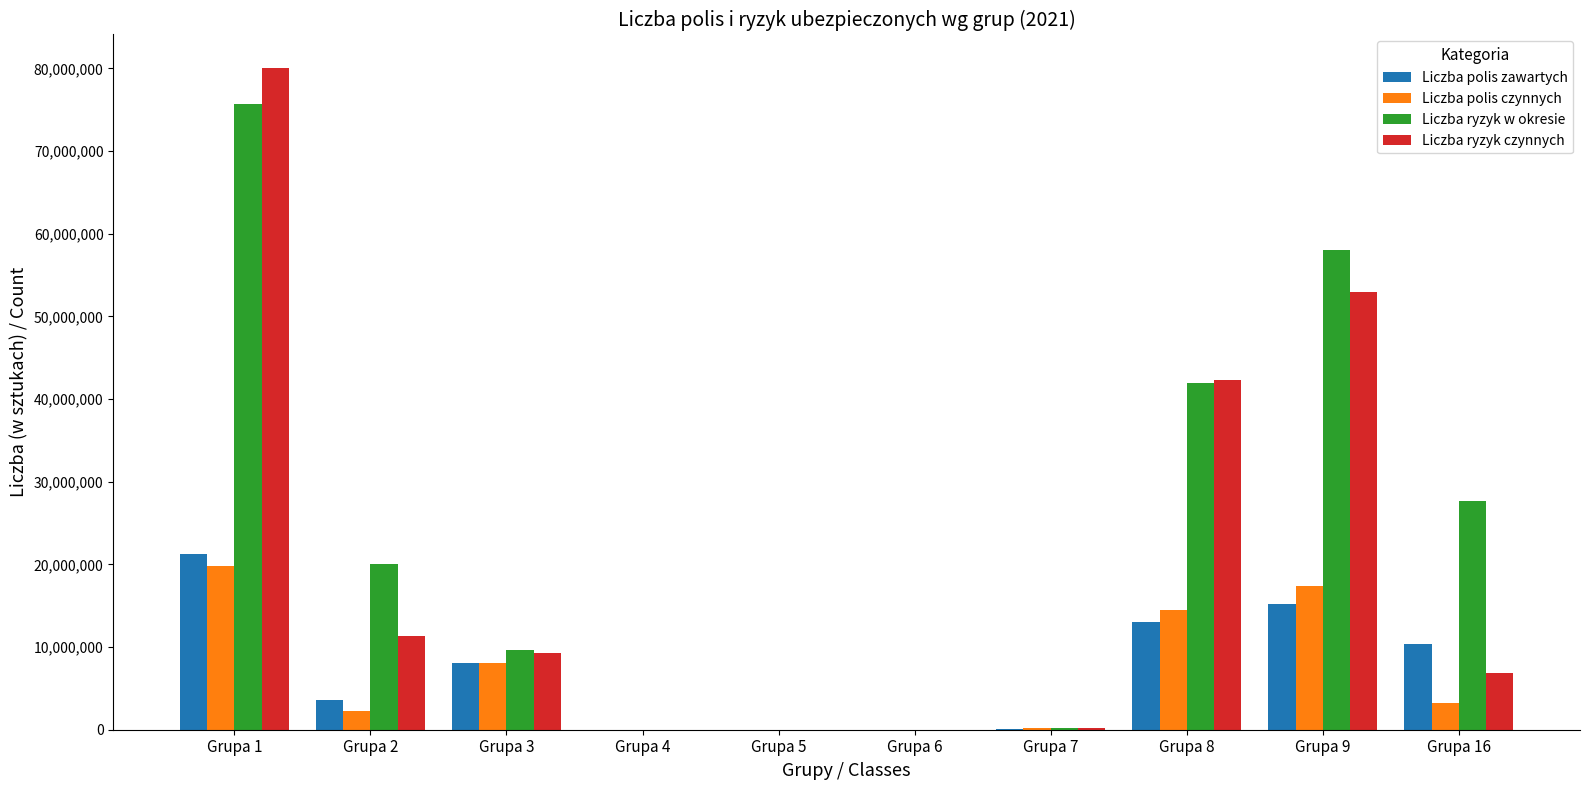

Which category has the highest value across all series?

Grupa 1